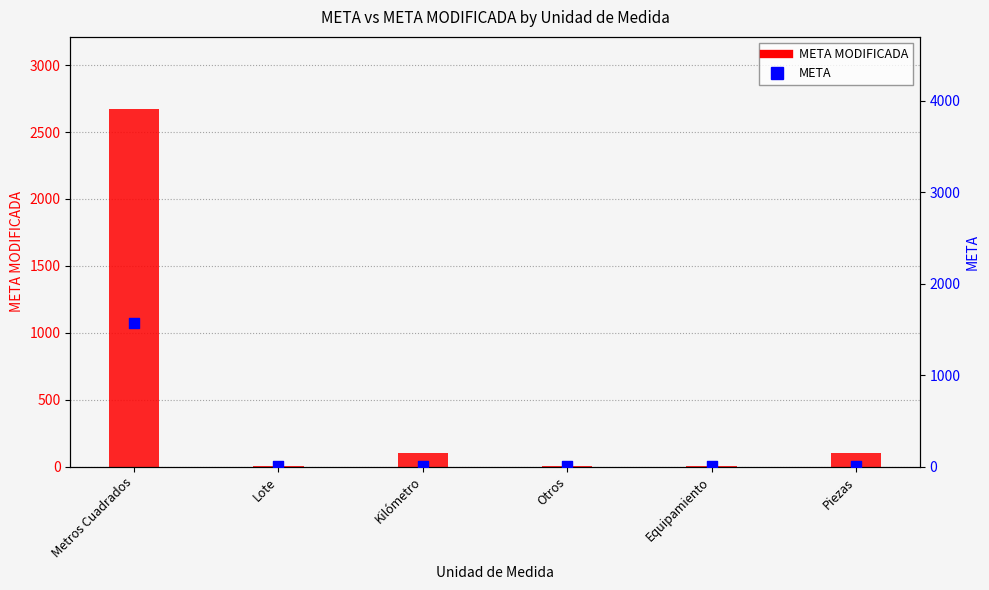

At how many categories does at least one series exceed 366?

1